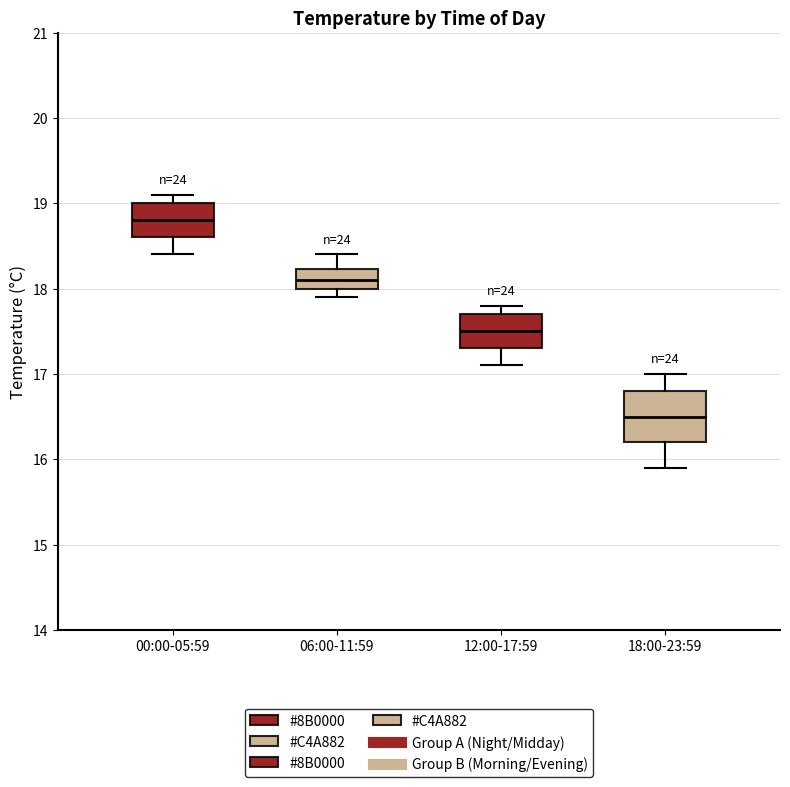

Reading left to right, read every box against the y-axis: the position of its median line, the range the box covers, and the ends of its whiskers. The values are not printed on the chart, so give them approximately, as read against the axis.

00:00-05:59: median 18.8, box 18.6 to 19.0, whiskers 18.4 to 19.1
06:00-11:59: median 18.1, box 18.0 to 18.2, whiskers 17.9 to 18.4
12:00-17:59: median 17.5, box 17.3 to 17.7, whiskers 17.1 to 17.8
18:00-23:59: median 16.5, box 16.2 to 16.8, whiskers 15.9 to 17.0